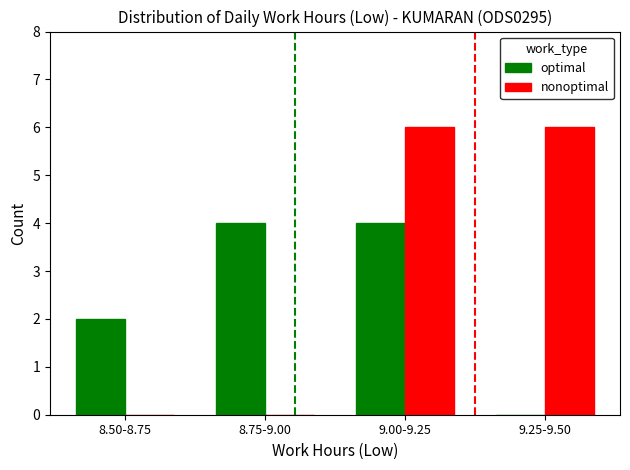

What is the sum of all nonoptimal values?

12